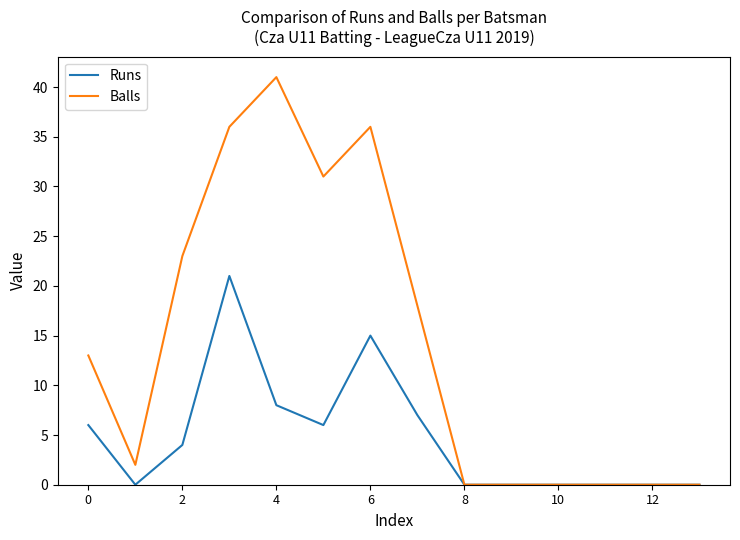

Which series has the largest total across all categories?

Balls